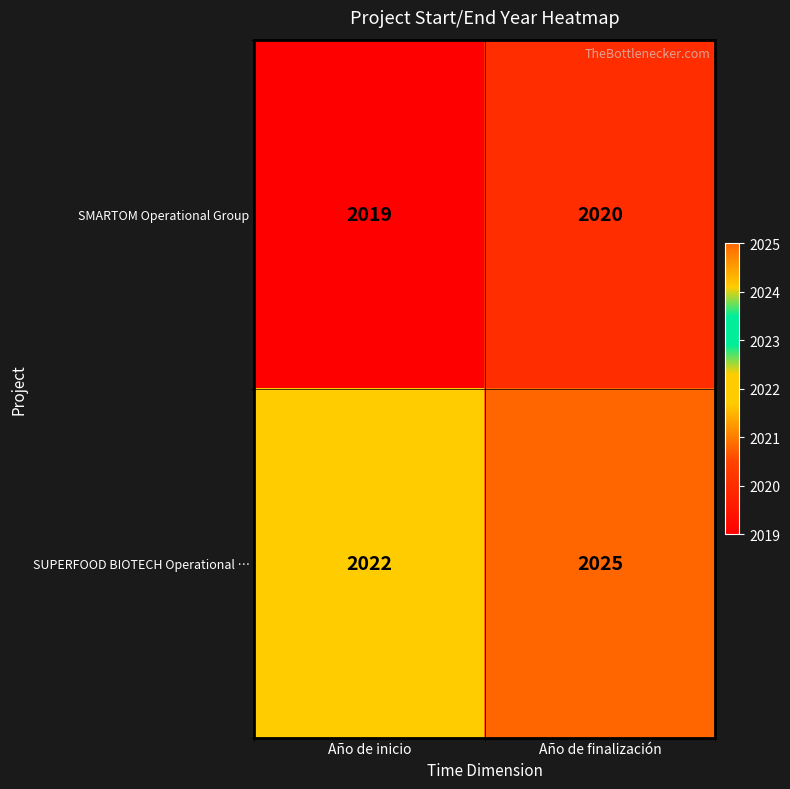

Which category has the lowest value across all series?

Año de inicio